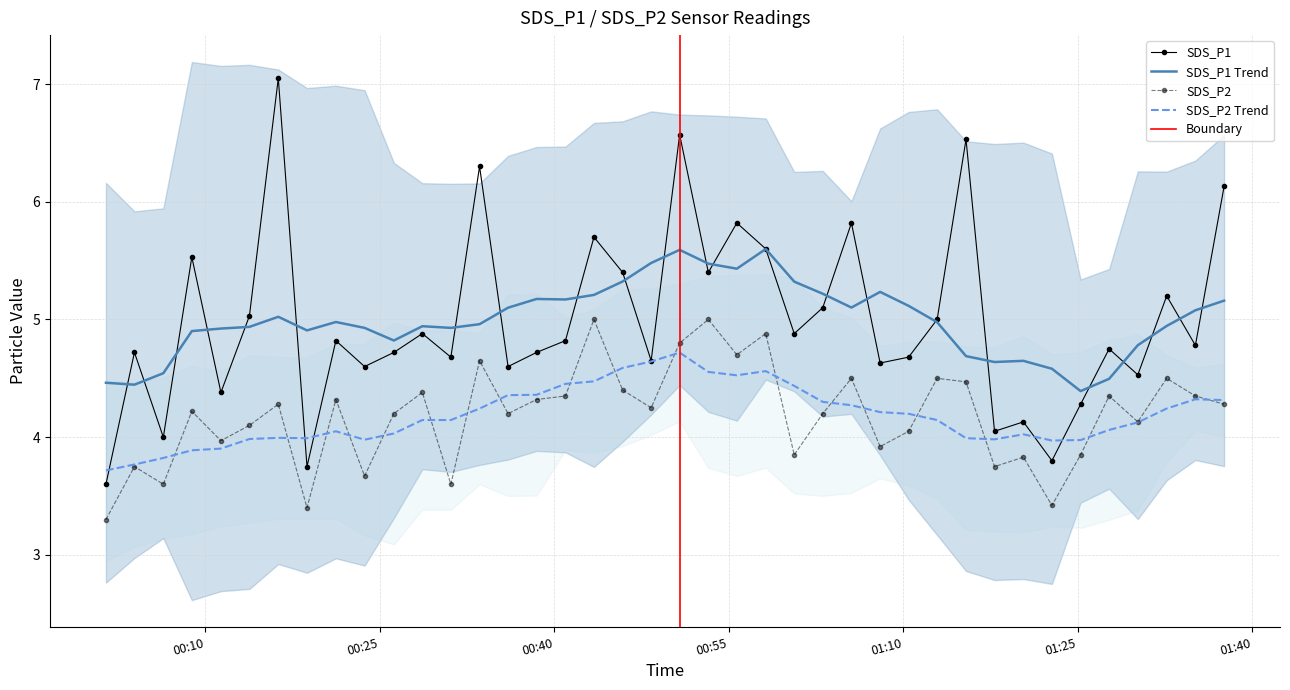

Reading right to left, what are all the values shown in this chart?

SDS_P1: 6.1	4.8	5.2	4.5	4.8	4.3	3.8	4.1	4.0	6.5	5.0	4.7	4.6	5.8	5.1	4.9	5.6	5.8	5.4	6.6	4.7	5.4	5.7	4.8	4.7	4.6	6.3	4.7	4.9	4.7	4.6	4.8	3.8	7.0	5.0	4.4	5.5	4.0	4.7	3.6
SDS_P2: 4.3	4.3	4.5	4.1	4.3	3.9	3.4	3.8	3.8	4.5	4.5	4.0	3.9	4.5	4.2	3.9	4.9	4.7	5.0	4.8	4.2	4.4	5.0	4.3	4.3	4.2	4.7	3.6	4.4	4.2	3.7	4.3	3.4	4.3	4.1	4.0	4.2	3.6	3.8	3.3